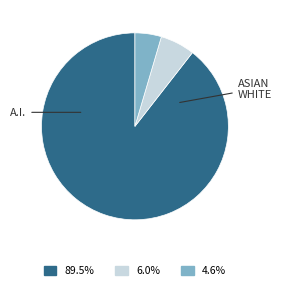

Is there a majority slice in this chart?

Yes